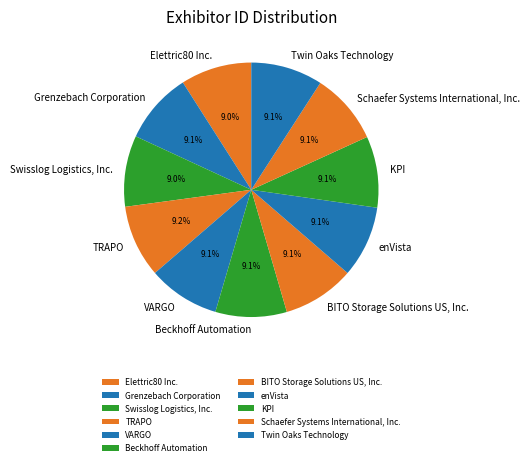

The KPI slice represents 22% of the pie. True or false?

False